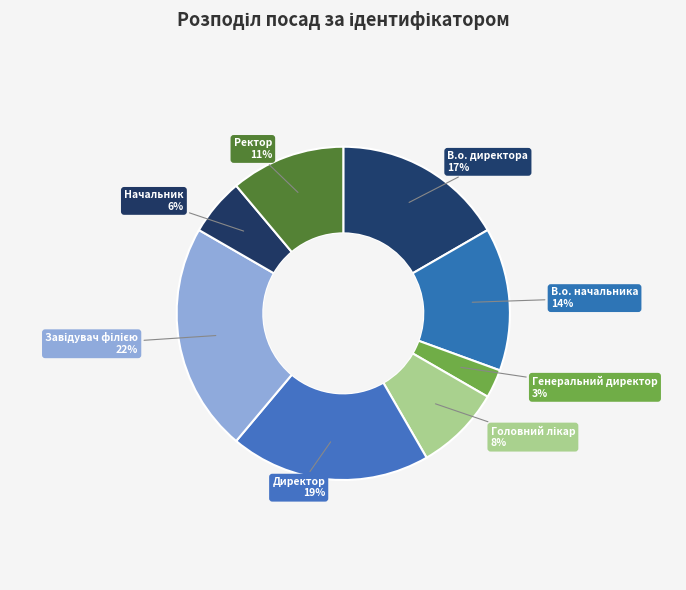

Count the number of slices in the pie.

8